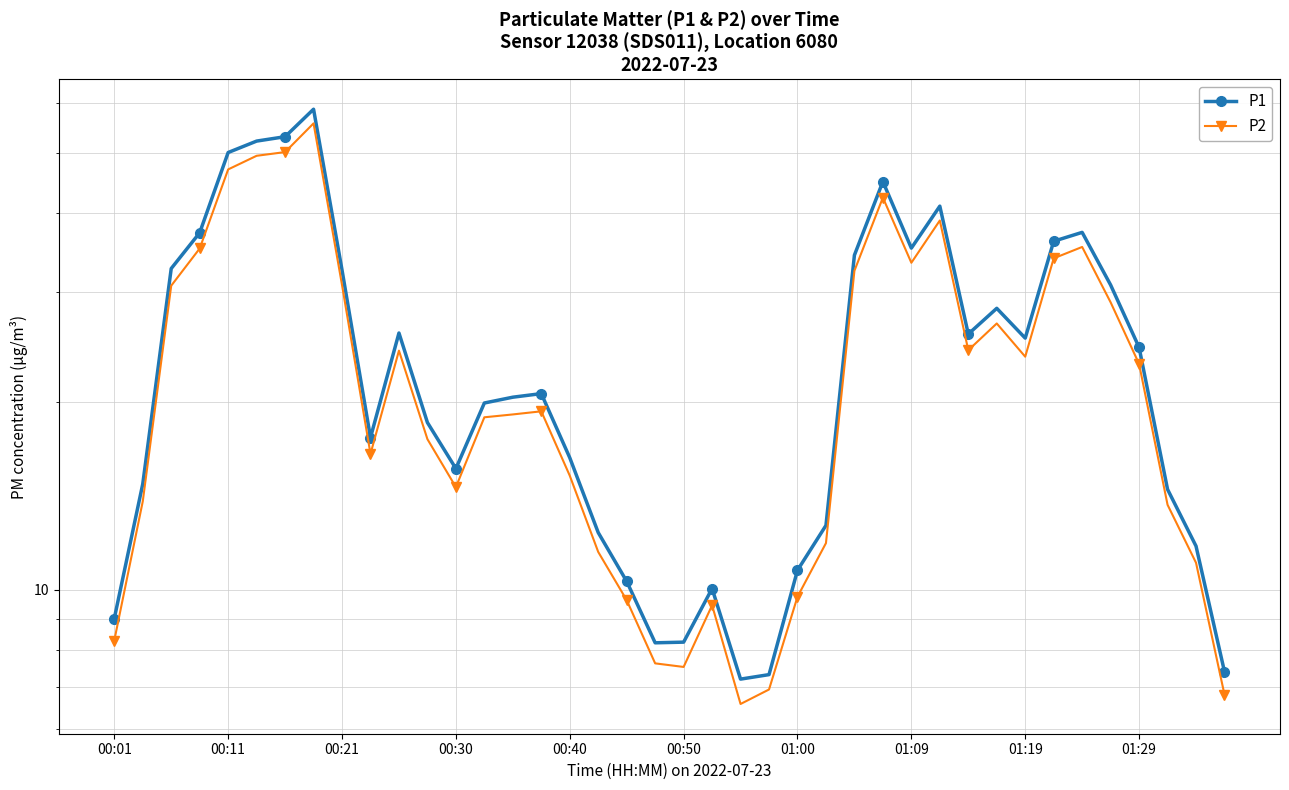

Between 00:01 and 27, which series saw the biggest shift?

P1